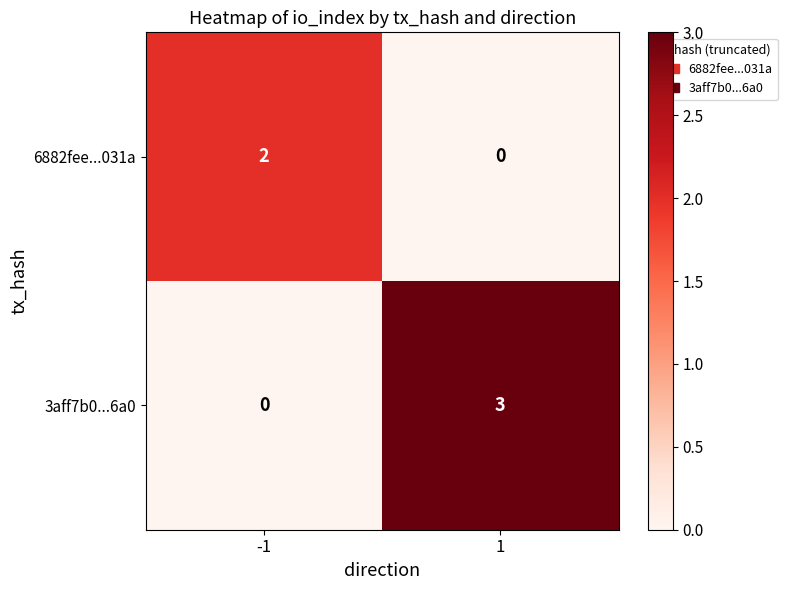

What is the total value across all series at 1?

3